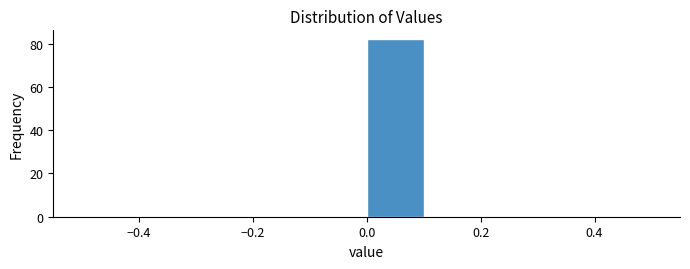

Reading left to right, list every bar in this chart as the range it spans on the x-axis followed by its height. The values are not printed on the chart, so give them approximately, as read against the axis.

-0.5 to -0.4: 0
-0.4 to -0.3: 0
-0.3 to -0.2: 0
-0.2 to -0.1: 0
-0.1 to 0.0: 0
0.0 to 0.1: 82
0.1 to 0.2: 0
0.2 to 0.3: 0
0.3 to 0.4: 0
0.4 to 0.5: 0